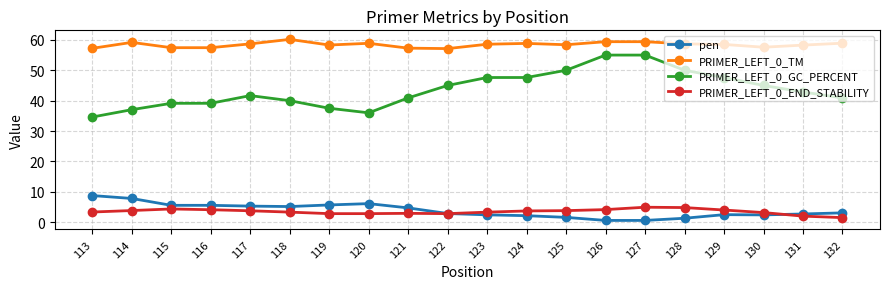

What is the greatest value displayed?

60.2